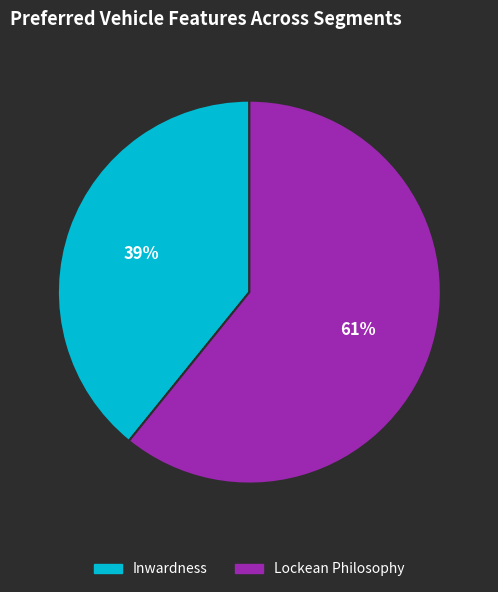

True or false: Inwardness accounts for 30% of the total.

False